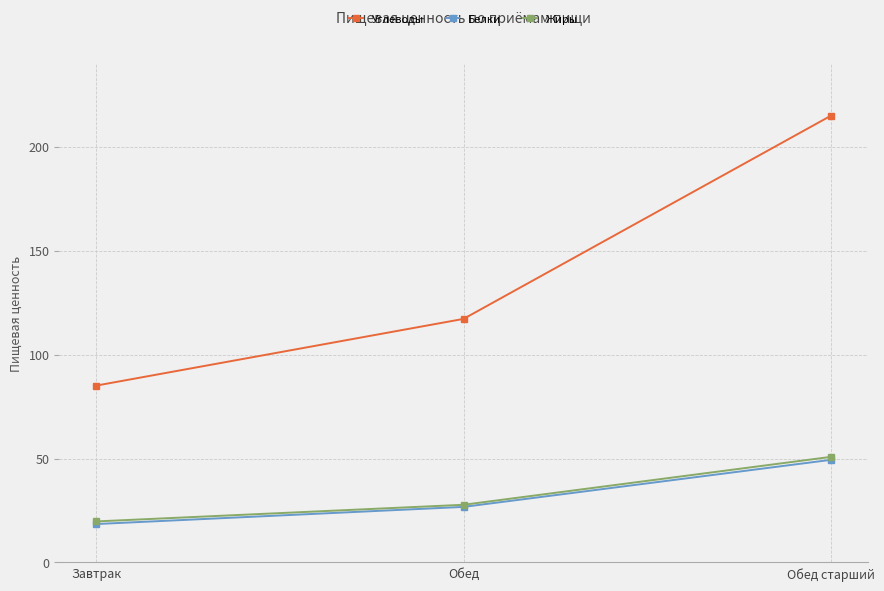

What is the total value across all series at Обед?

171.7